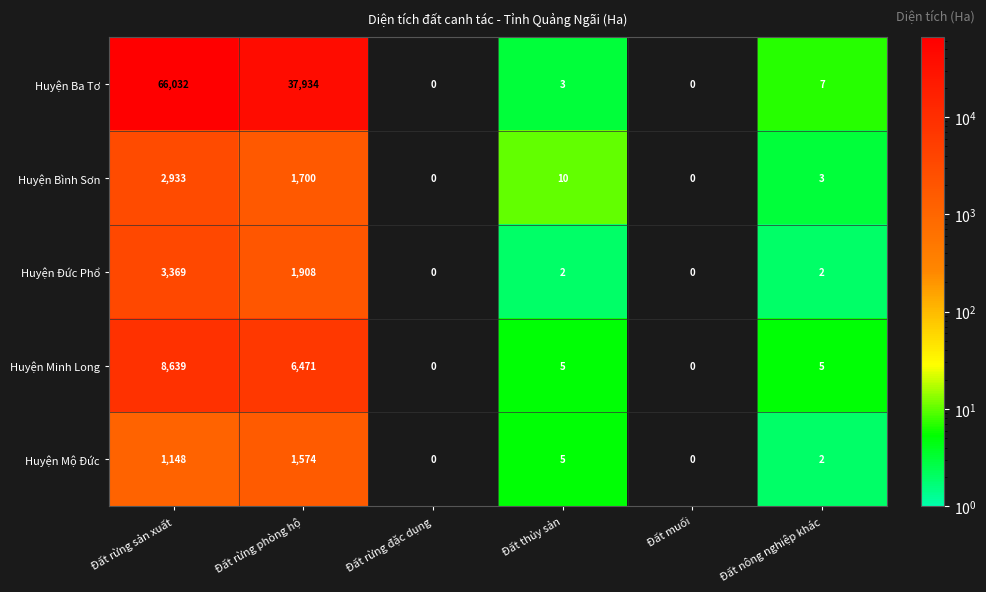

How many series are shown in this chart?

5